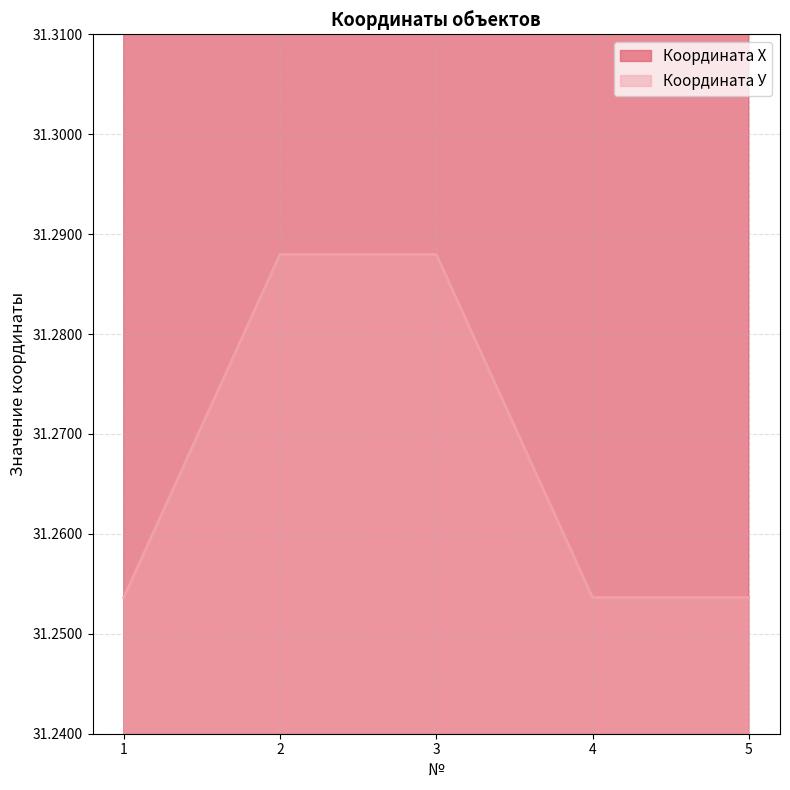

Rank the series by their average value, from lowest to highest.

Координата У, Координата Х